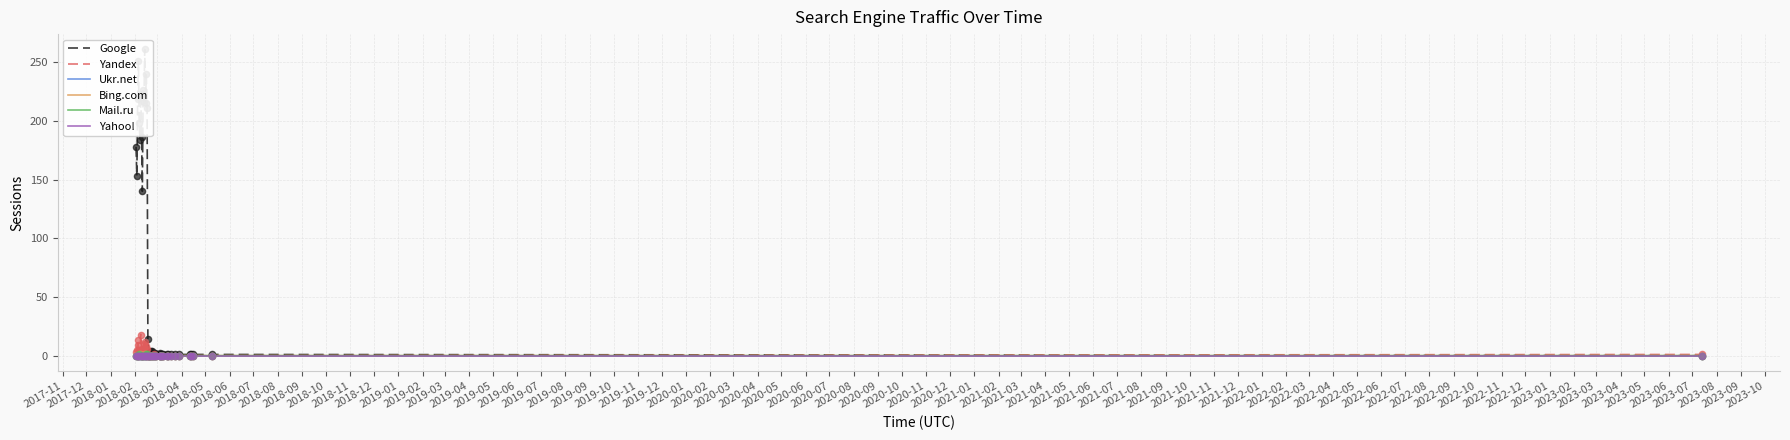

What is the total value across all series at 2020-02?

1